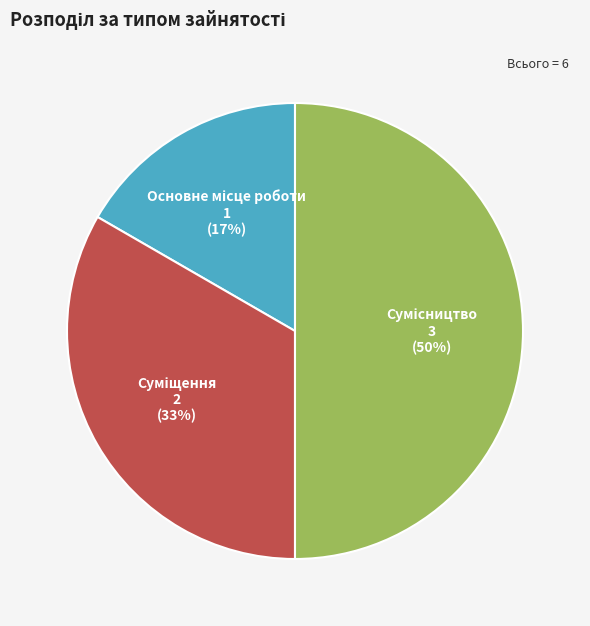

To the nearest percent, what is the difference between the largest and smallest slice percentages?

33%